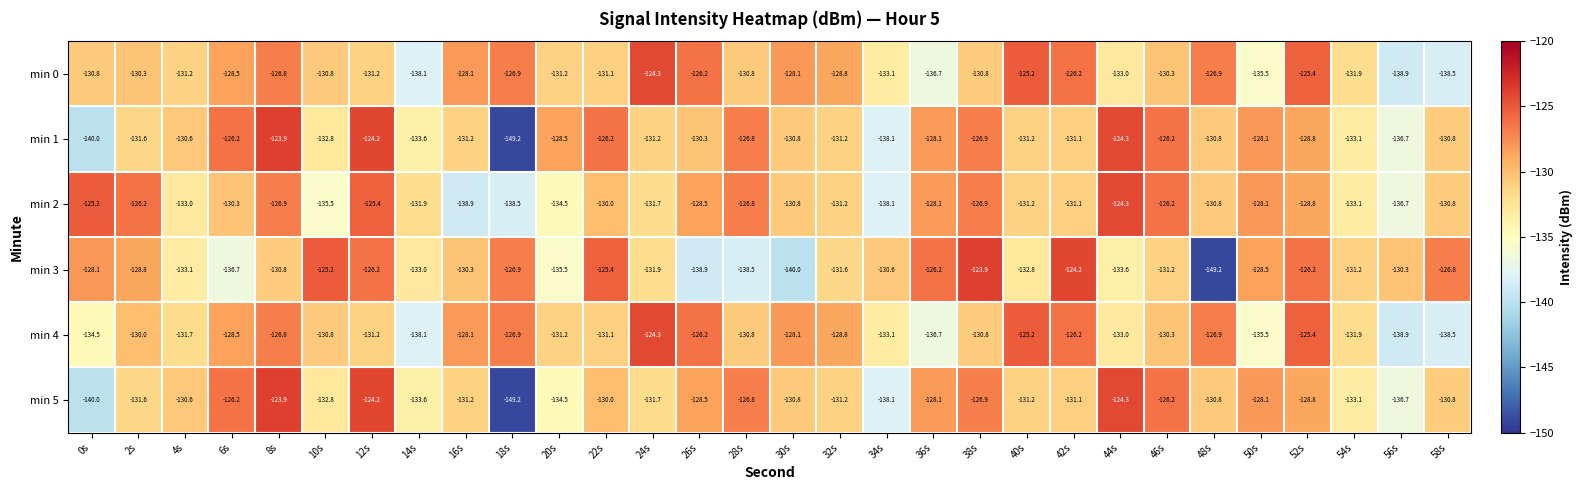

Read the min 3 value at 26s.

-138.9